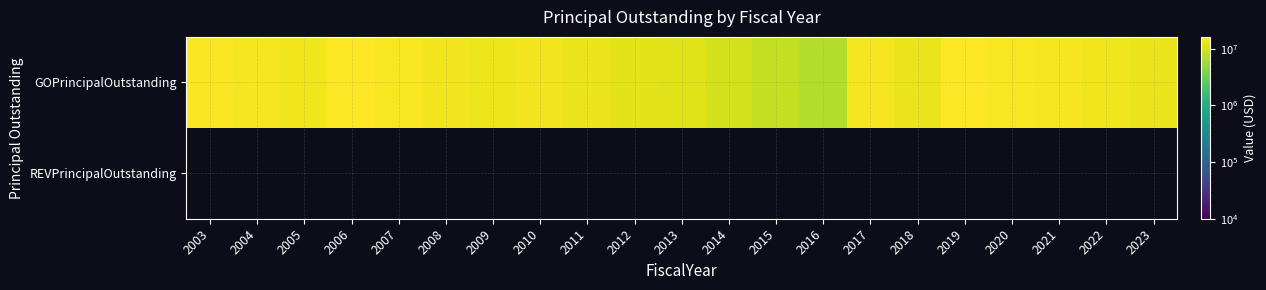

Which series has the widest spread of values?

GOPrincipalOutstanding